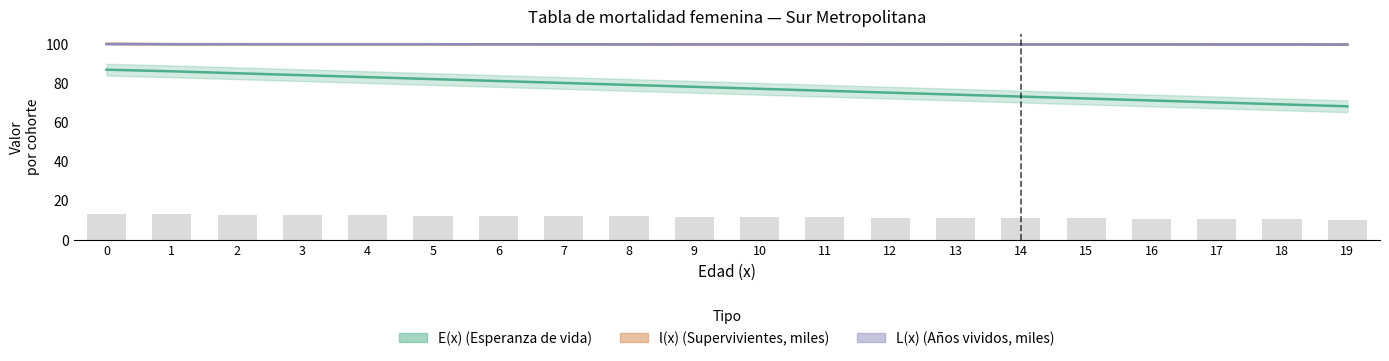

Is it true that E(x) equals 15.9 at 11?

False